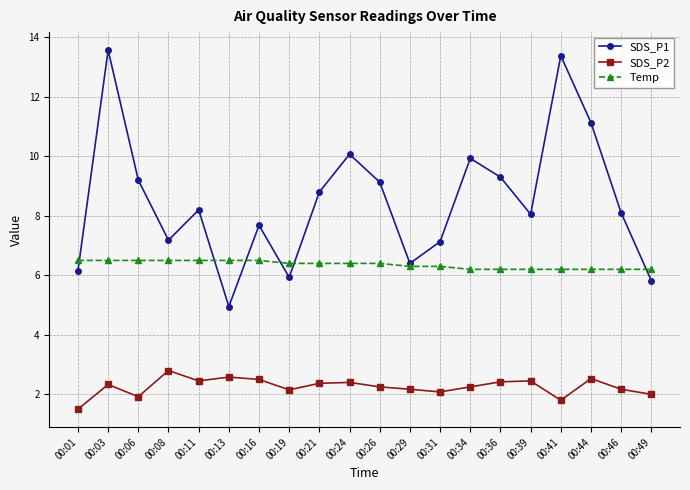

Which label corresponds to the smallest value in the chart?

00:01